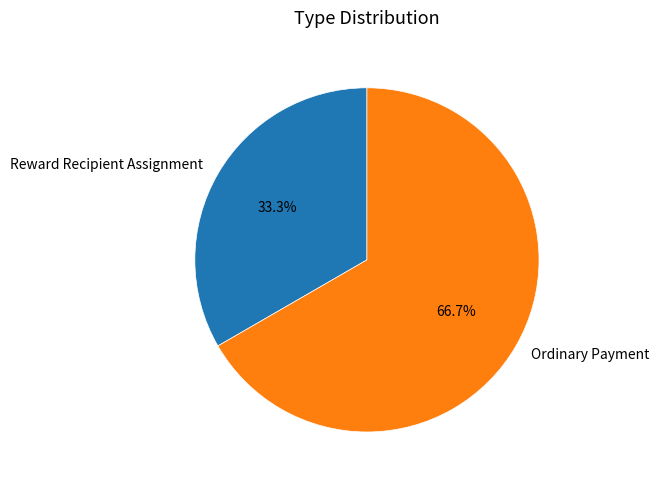

How many slices are in this pie chart?

2